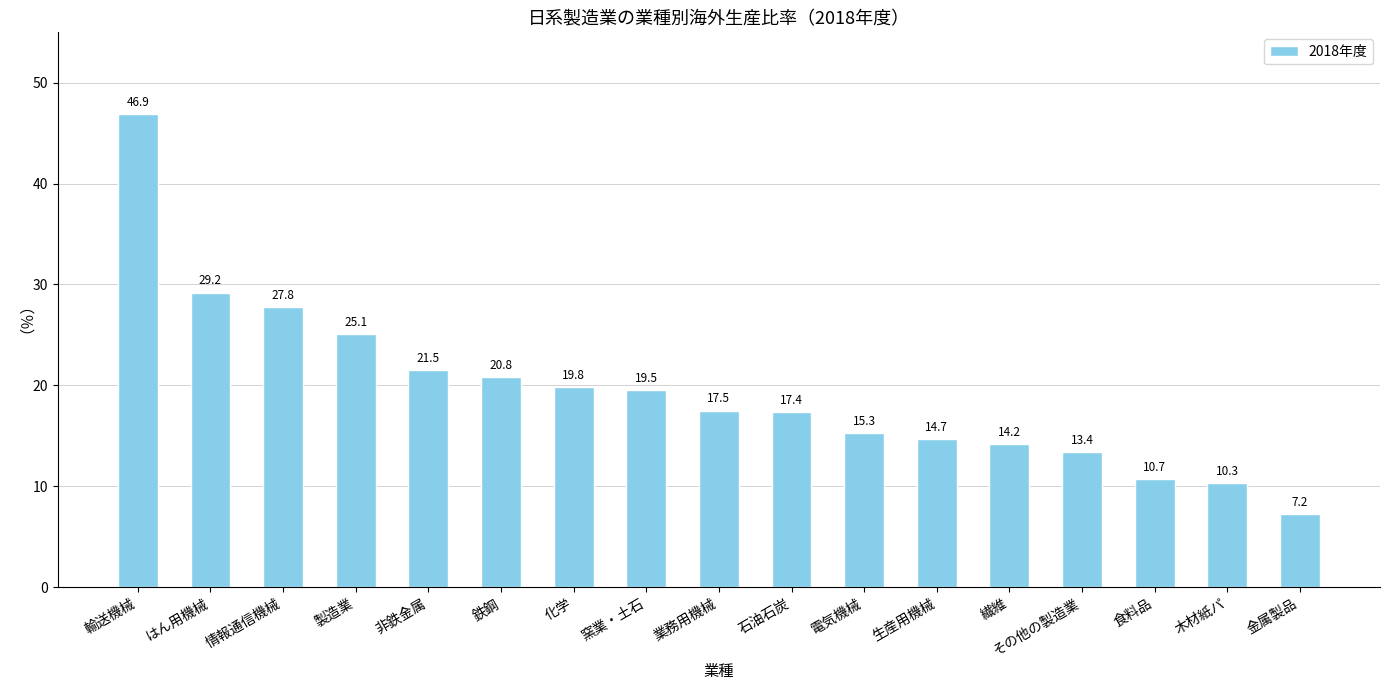

Which category has the highest value across all series?

輸送機械